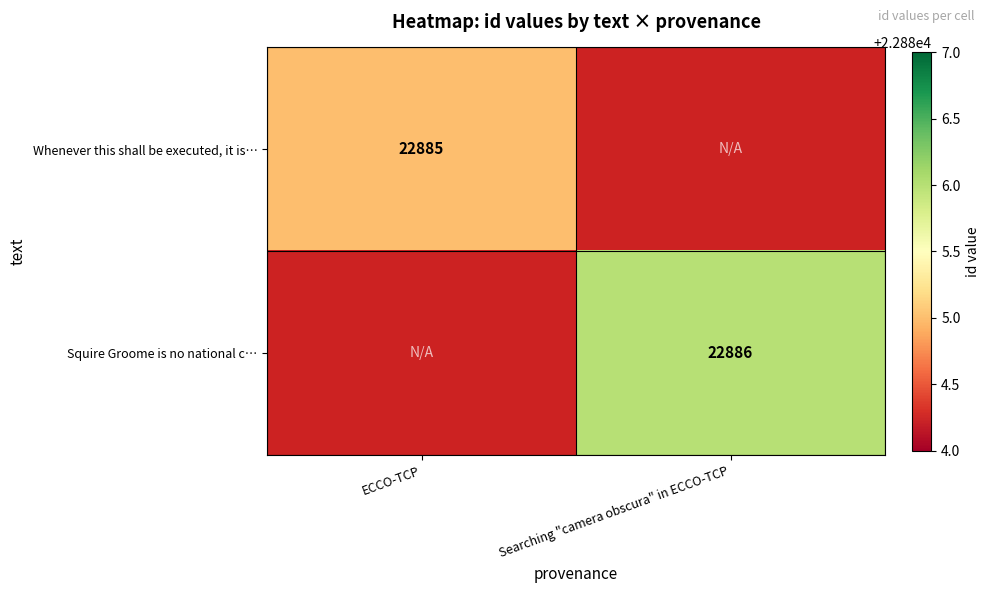

What is the greatest value displayed?

22886.0